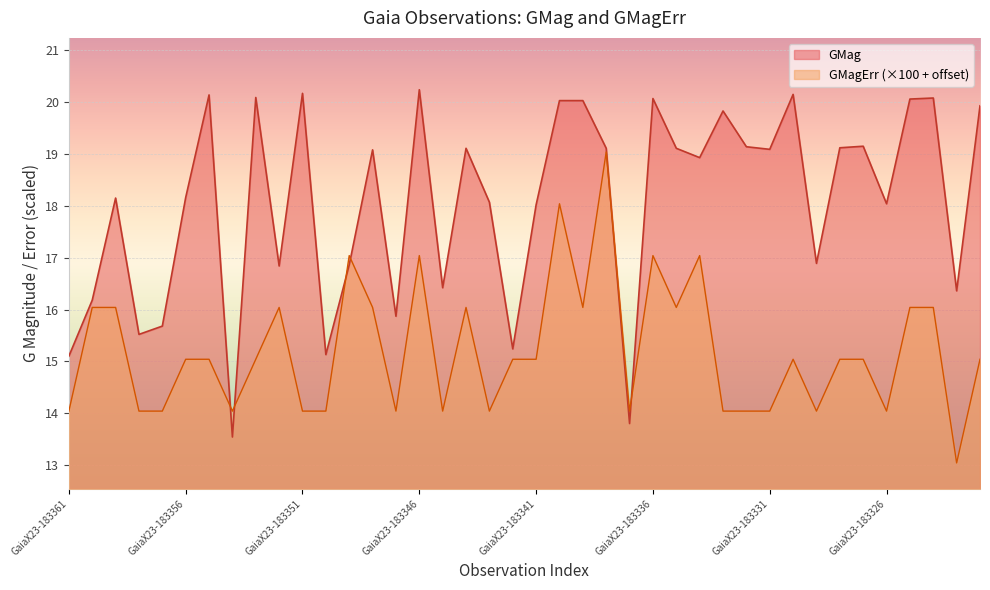

Which series has the largest range (max minus min)?

GMag